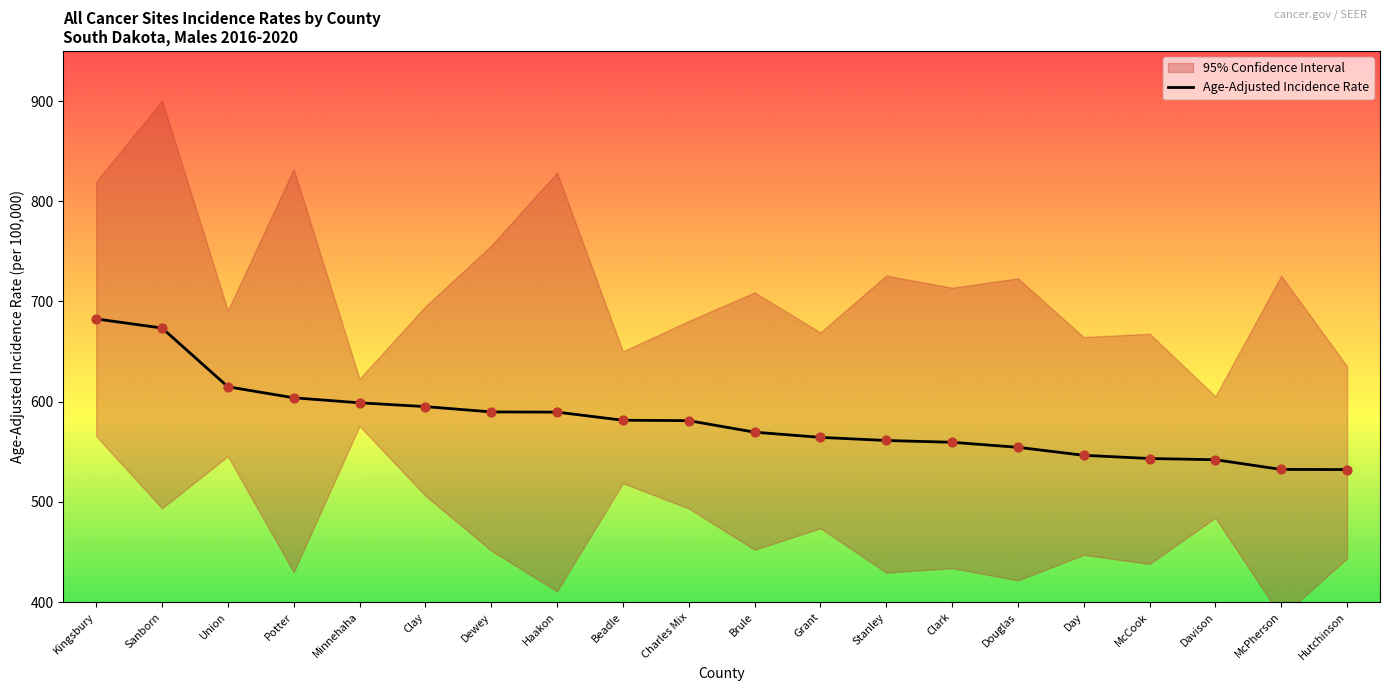

Which has a higher value, McCook or Clark?

Clark